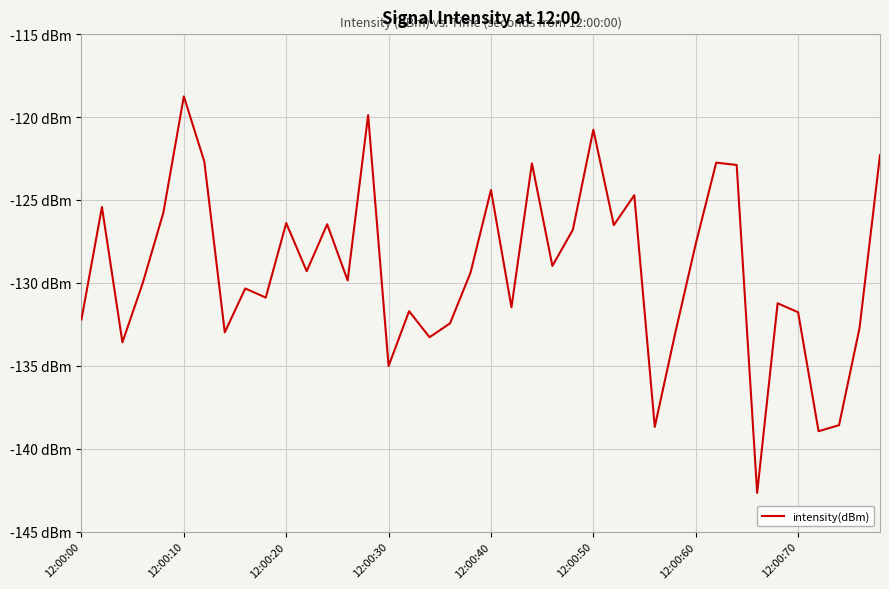

What is the greatest value displayed?

-118.8